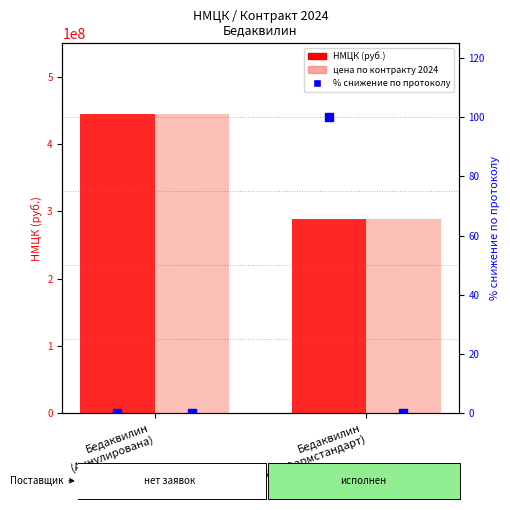

Which series has the widest spread of Y values?

НМЦК (руб.)